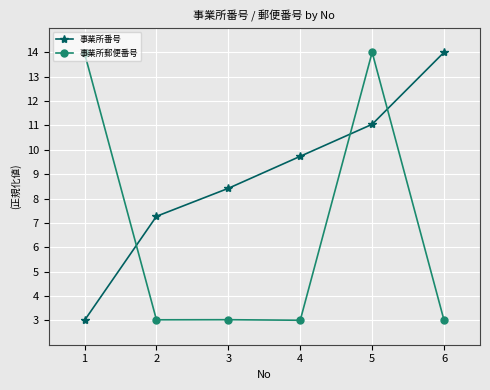

The 事業所郵便番号 series shows 3.0 at 6. True or false?

True